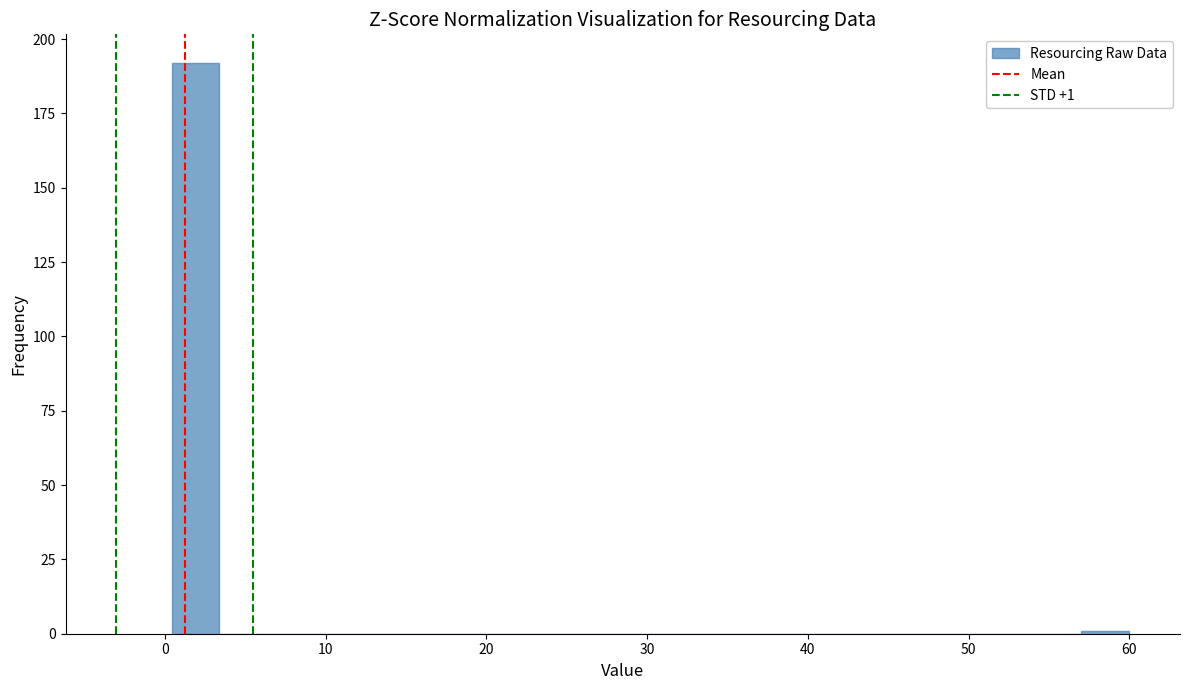

Read against the x-axis, roughly where is the centre of the tallest bar?

2